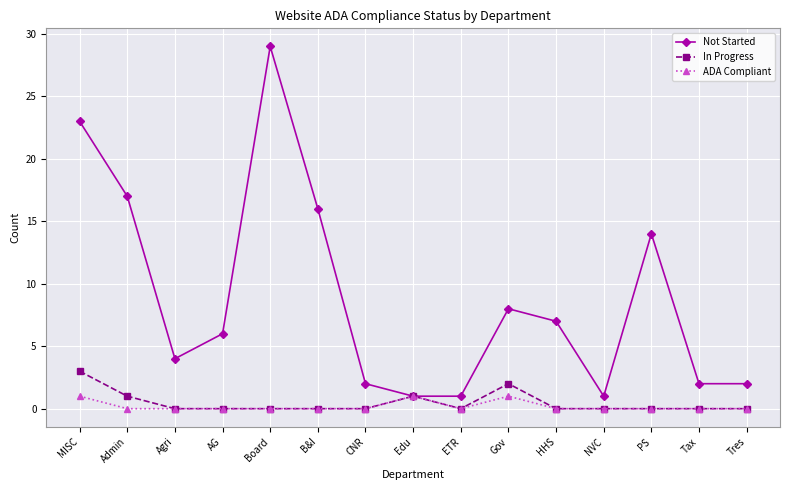

How many data points does each series have?

15